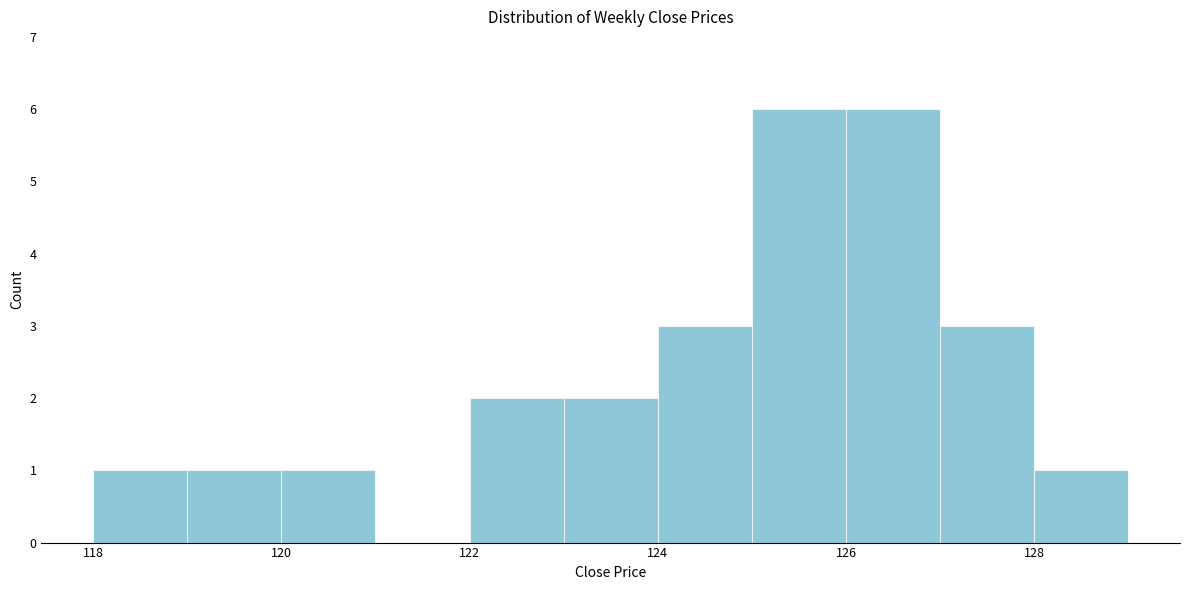

How tall is the bar that spans 124 to 125 on the x-axis? The values are not printed on the chart, so give them approximately, as read against the axis.

3